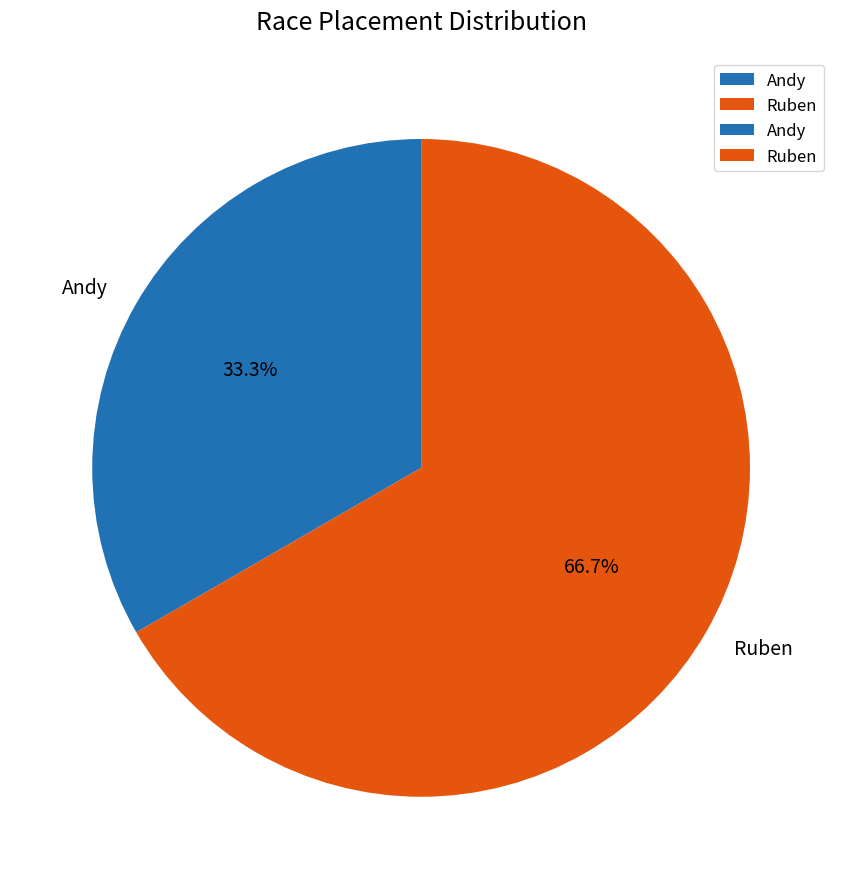

True or false: Andy accounts for 40% of the total.

False